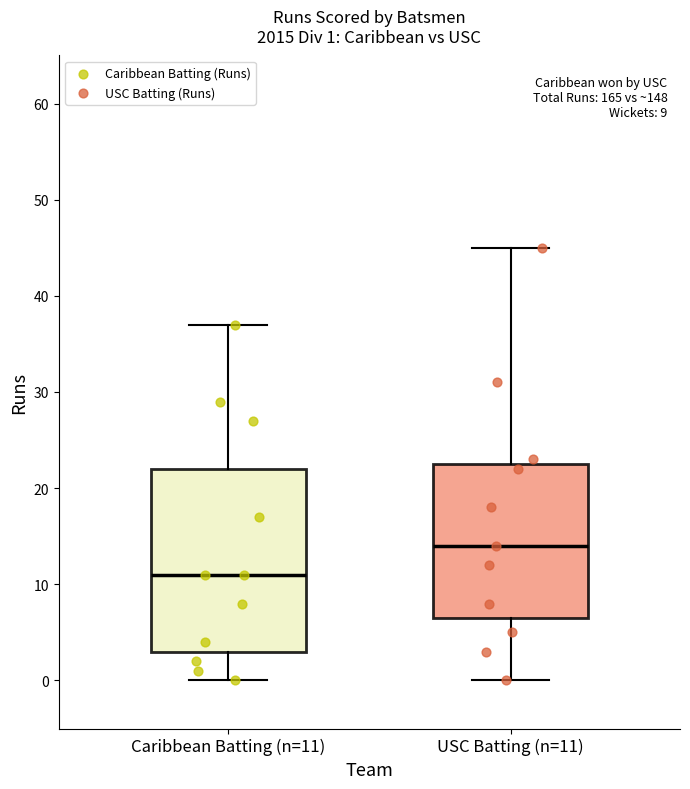

Which box has the lowest median line?

Caribbean Batting (n=11)